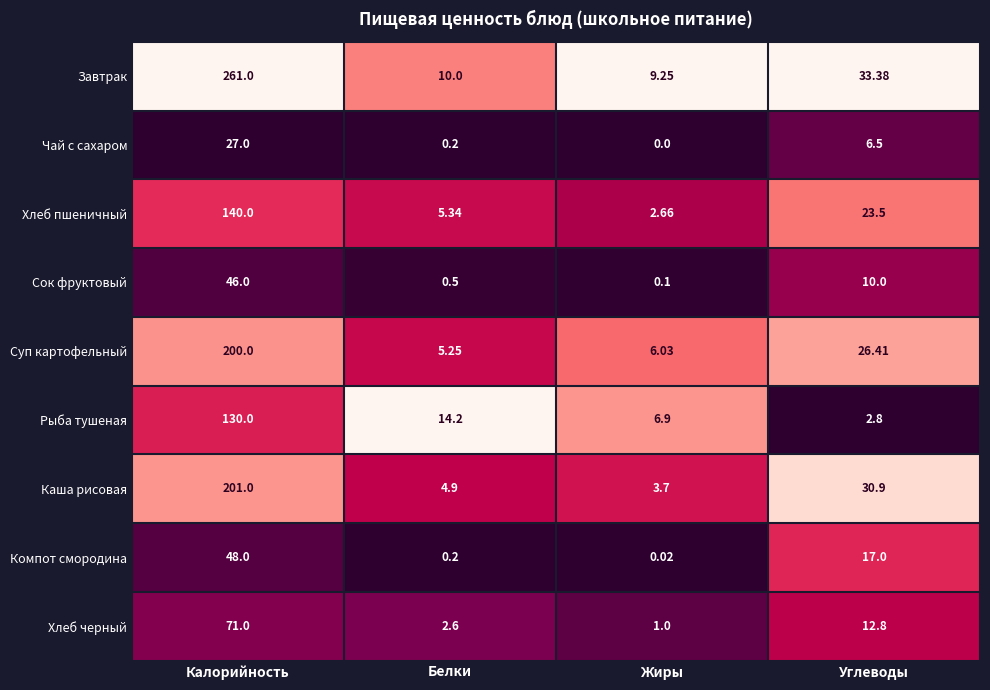

At which label does Каша рисовая first exceed 30?

Калорийность